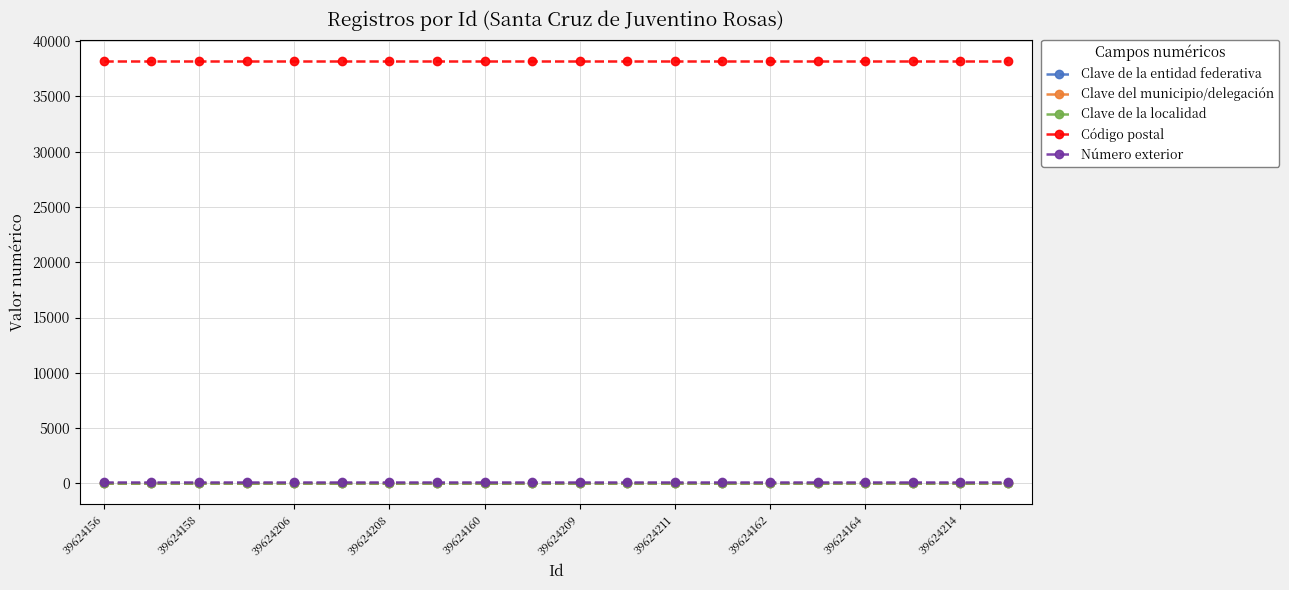

What are all the series names shown in the legend?

Clave de la entidad federativa, Clave del municipio/delegación, Clave de la localidad, Código postal, Número exterior